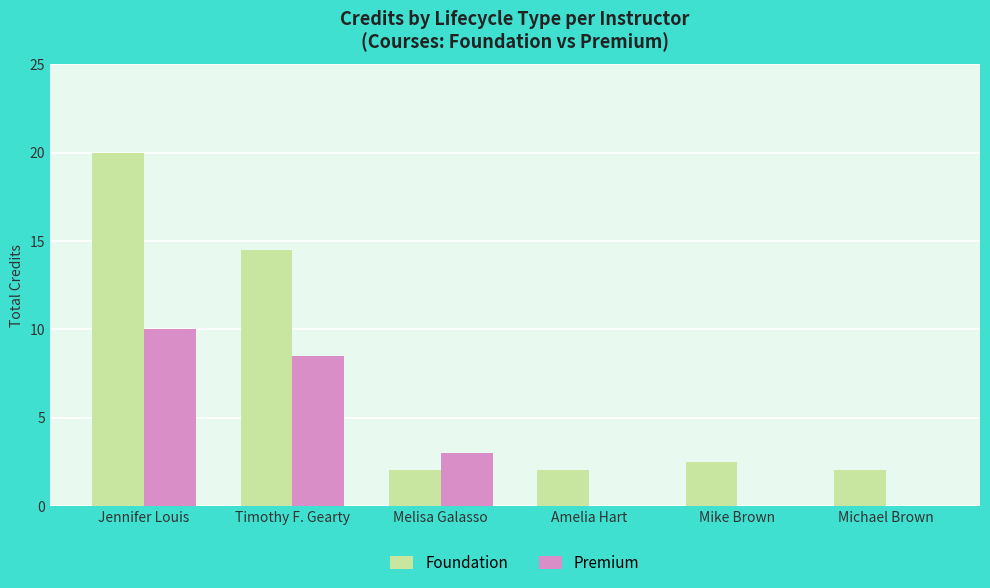

What is the approximate value of Premium at Melisa Galasso?

3.0